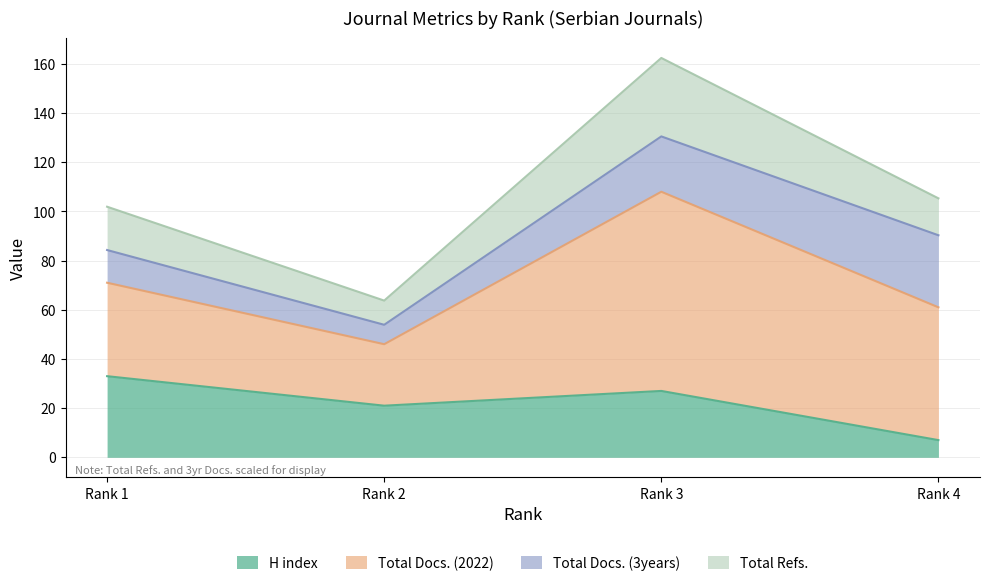

What is the highest value of the H index series?

33.0